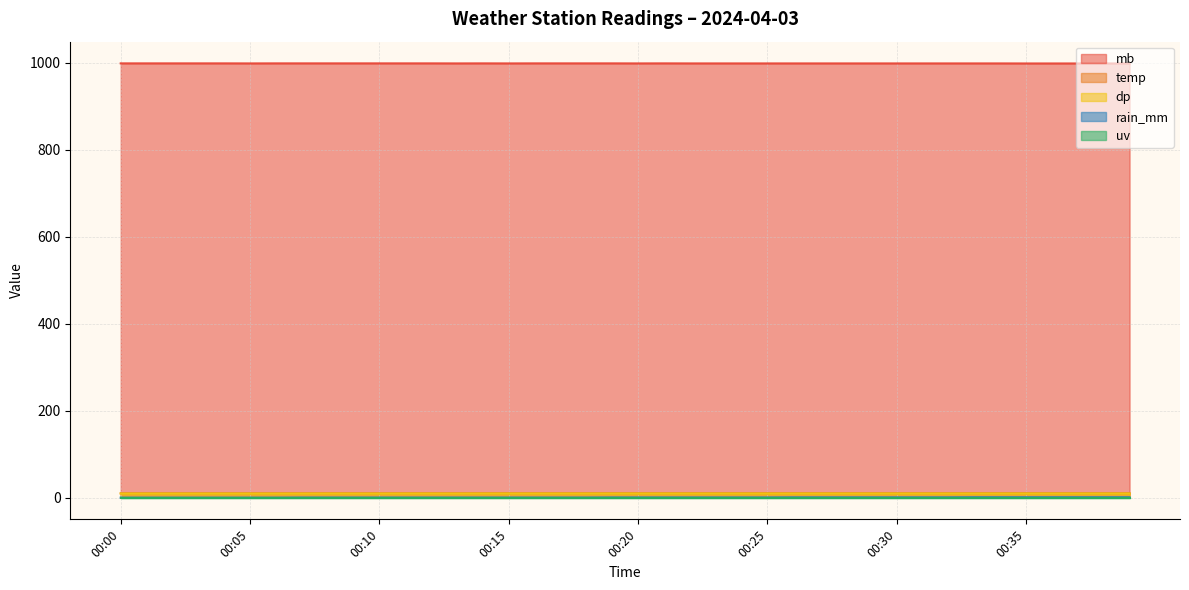

Which series has the largest total across all categories?

mb